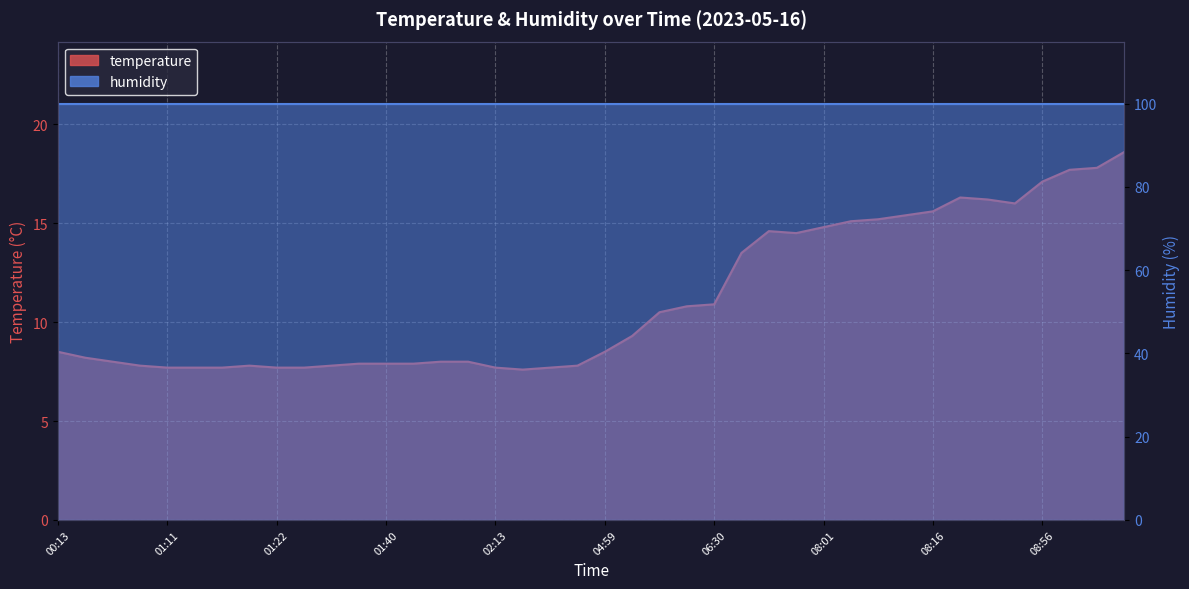

Which category has the highest value across all series?

09:17